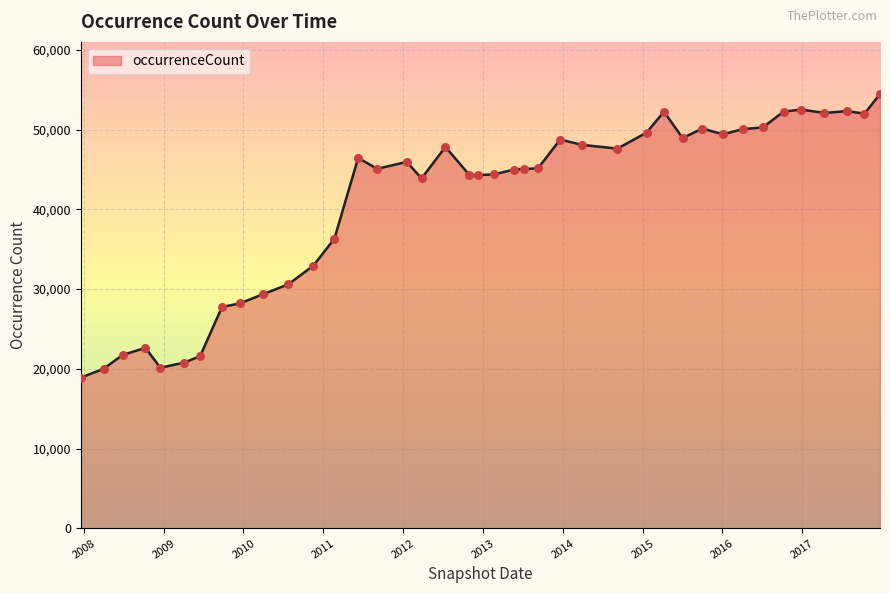

What is the minimum value shown in the chart?

18893